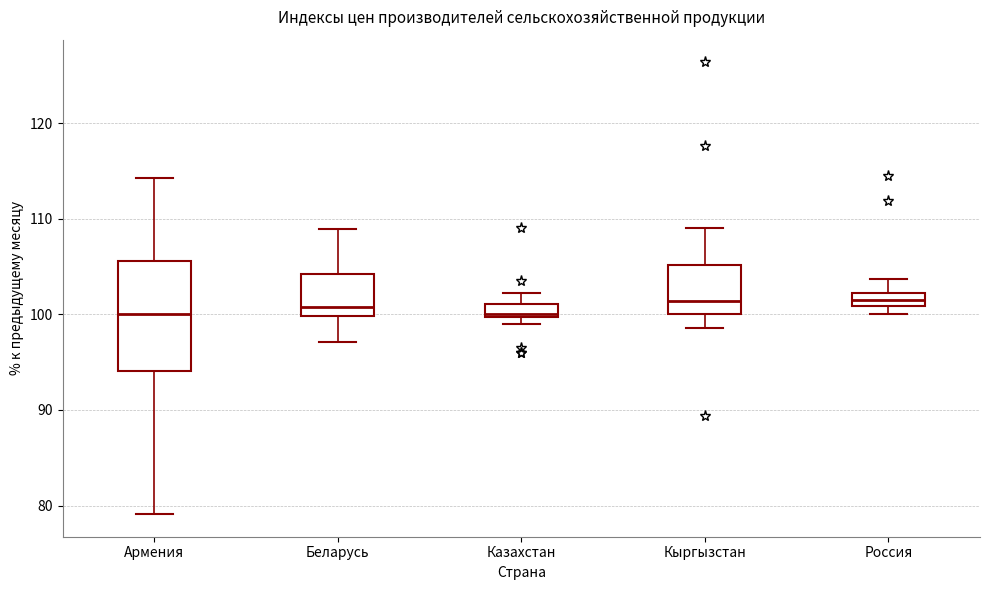

Where is the upper edge of the box for Россия on the y-axis? The values are not printed on the chart, so give them approximately, as read against the axis.

102